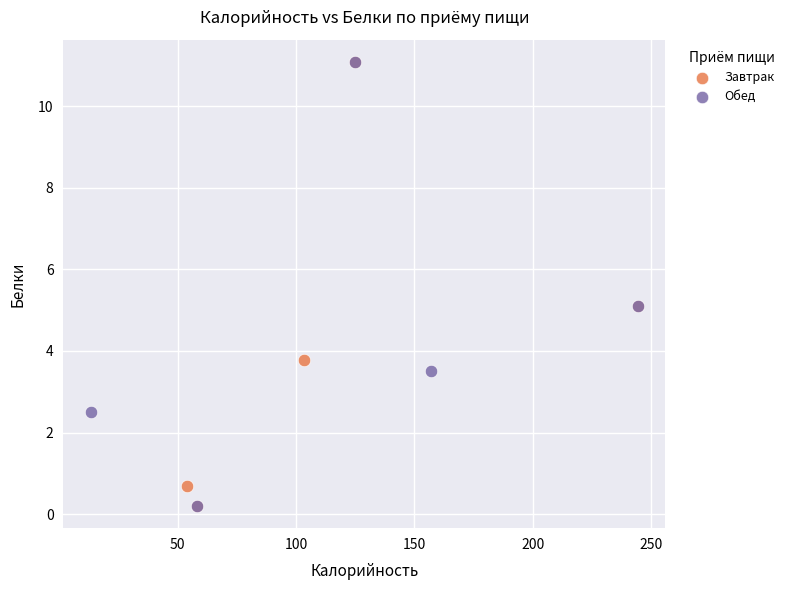

What are all the series names shown in the legend?

Завтрак, Обед